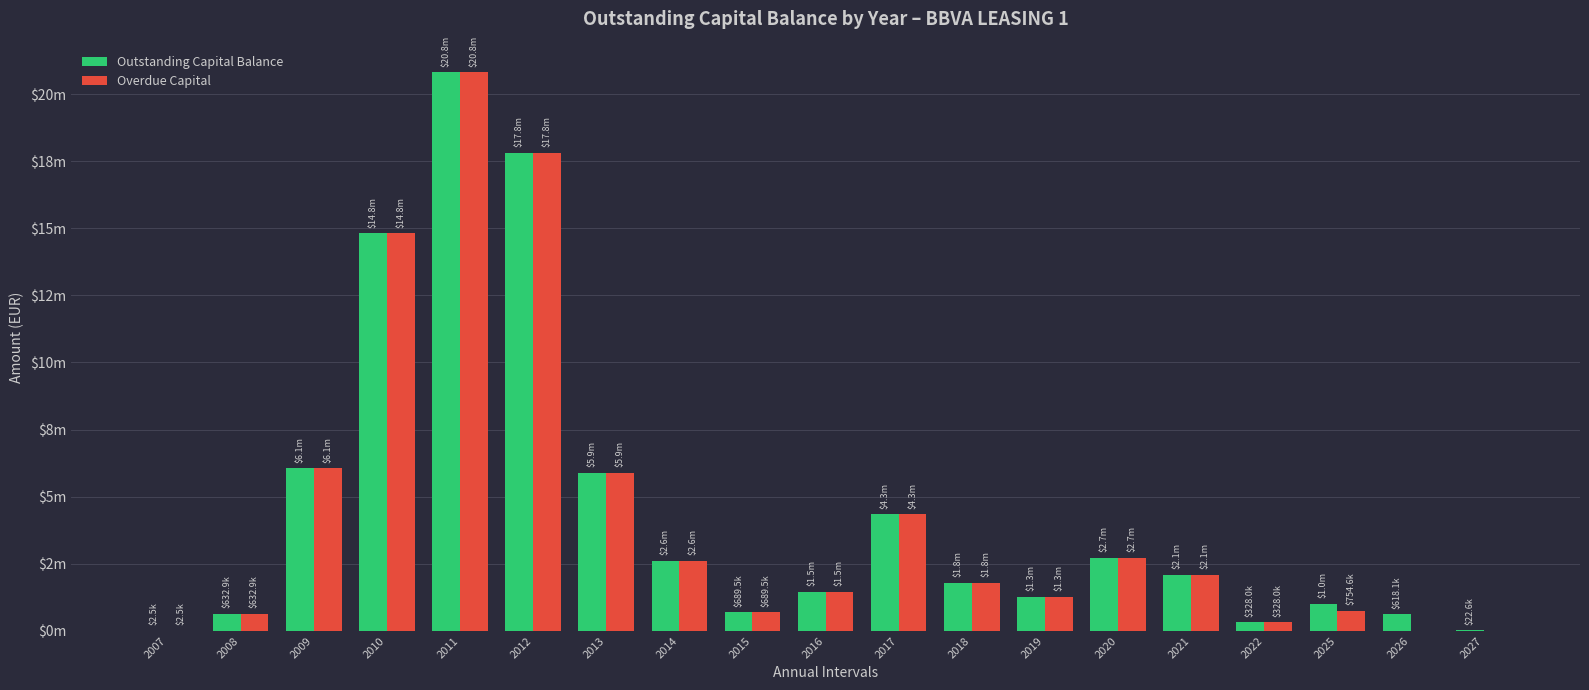

What is the difference between the maximum and minimum values in the Outstanding Capital Balance series?

20803278.2